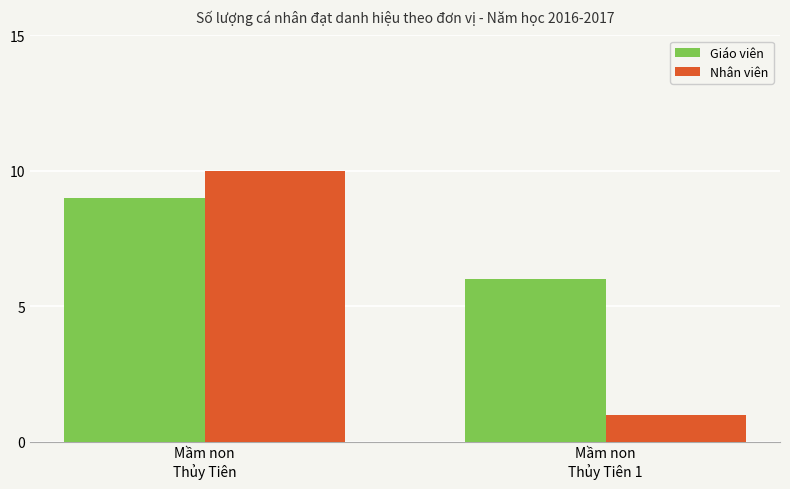

Is it true that Giáo viên equals 6 at Mầm non
Thủy Tiên 1?

True